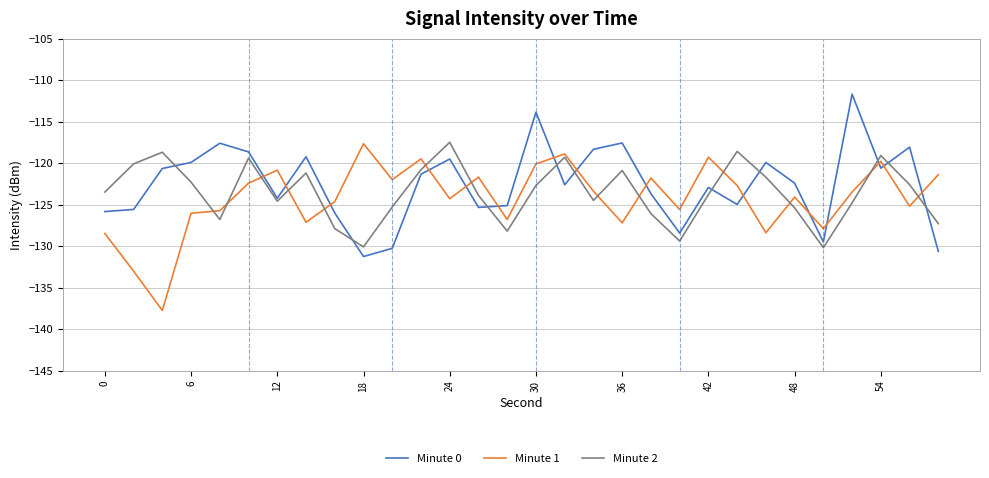

After their last crossing, which series has the higher values: Minute 0 or Minute 2?

Minute 2